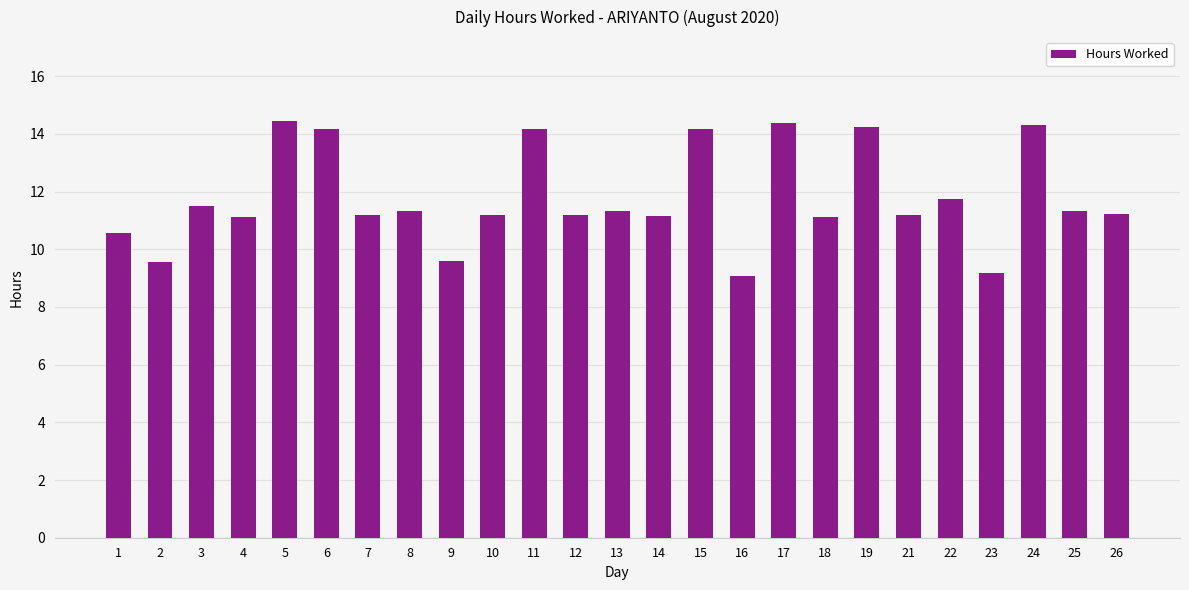

What is the value of the 25th bar from the left?

11.2